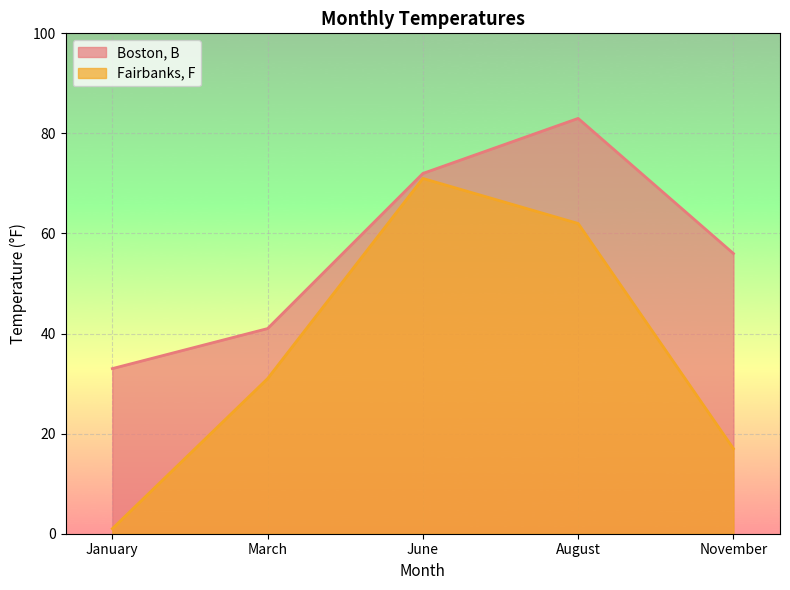

What is the spread (max minus min) of values at August?

21